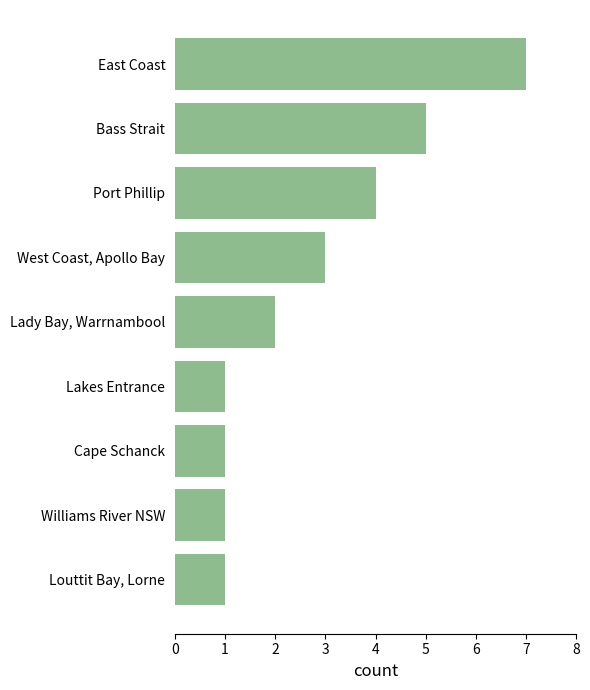

Count the number of data series in this chart.

1